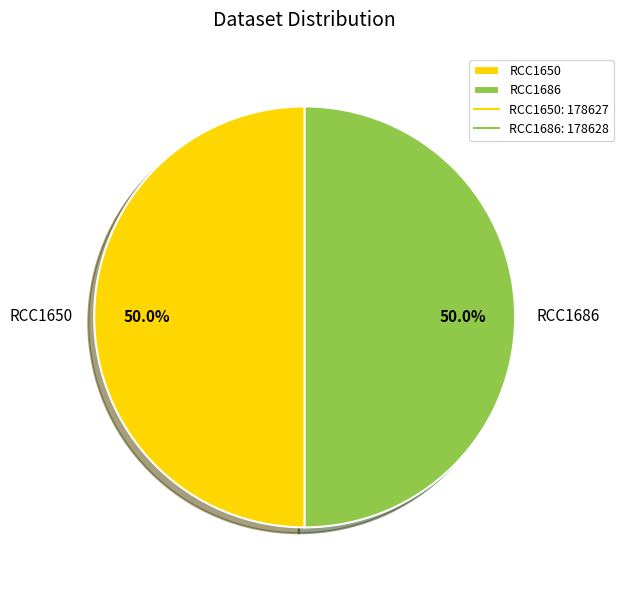

Combined, do RCC1650 and RCC1686 account for over 50%?

Yes